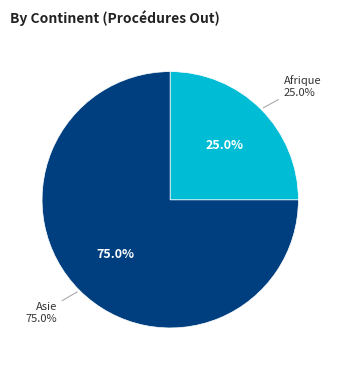

Which slice is the largest?

Asie